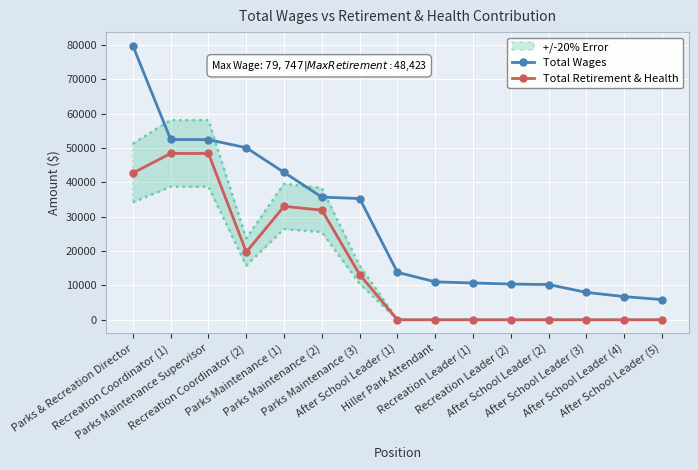

Which category has the lowest value in the Total Wages series?

After School Leader (5)